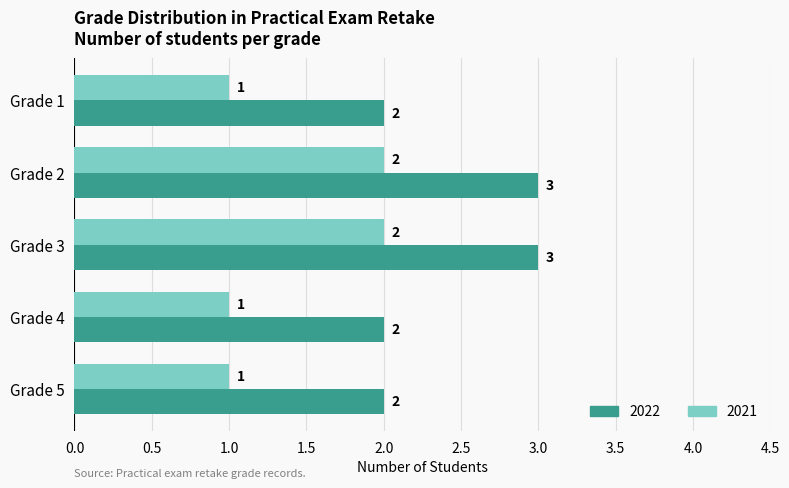

Which series has the largest total across all categories?

2022